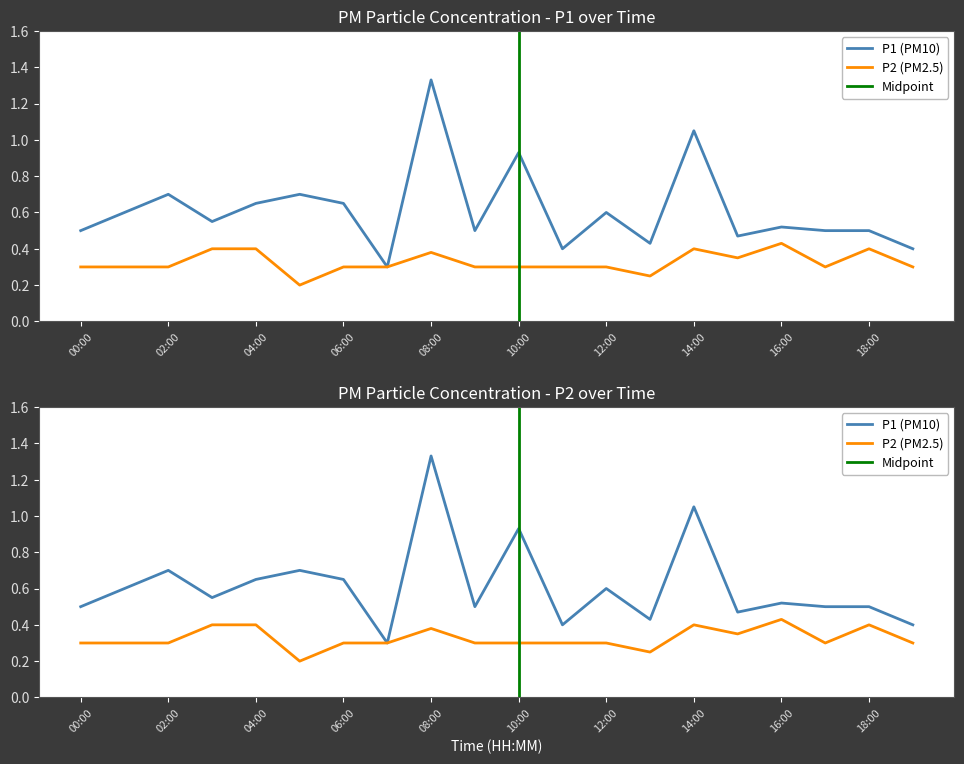

What is the spread (max minus min) of values at 10:00?

0.6